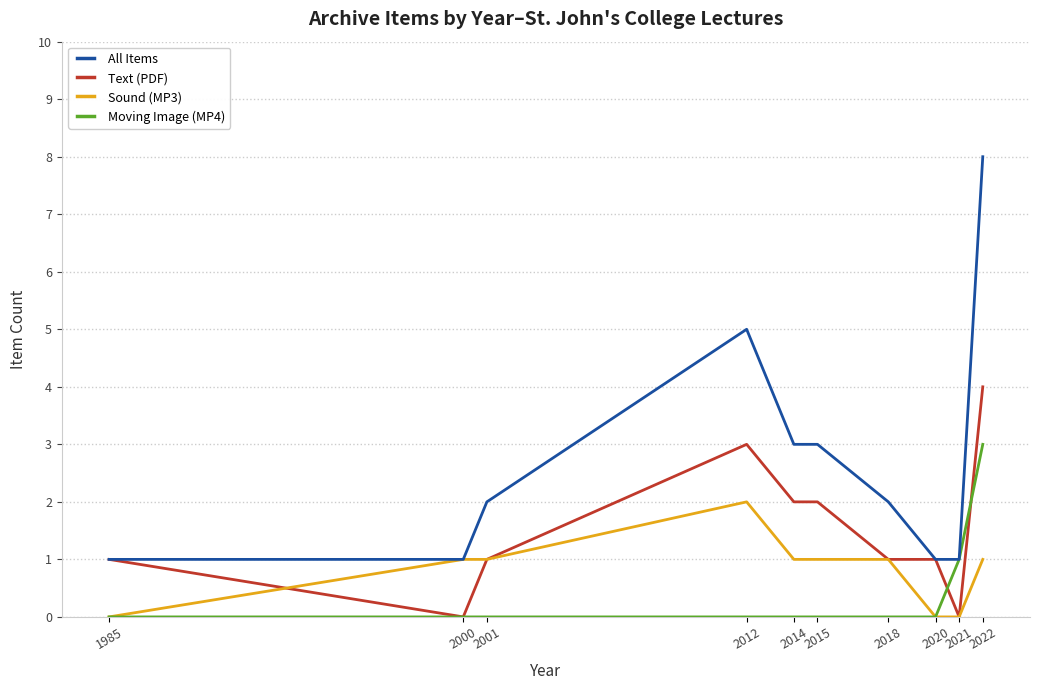

What is the difference between the highest and lowest values at 2015?

3